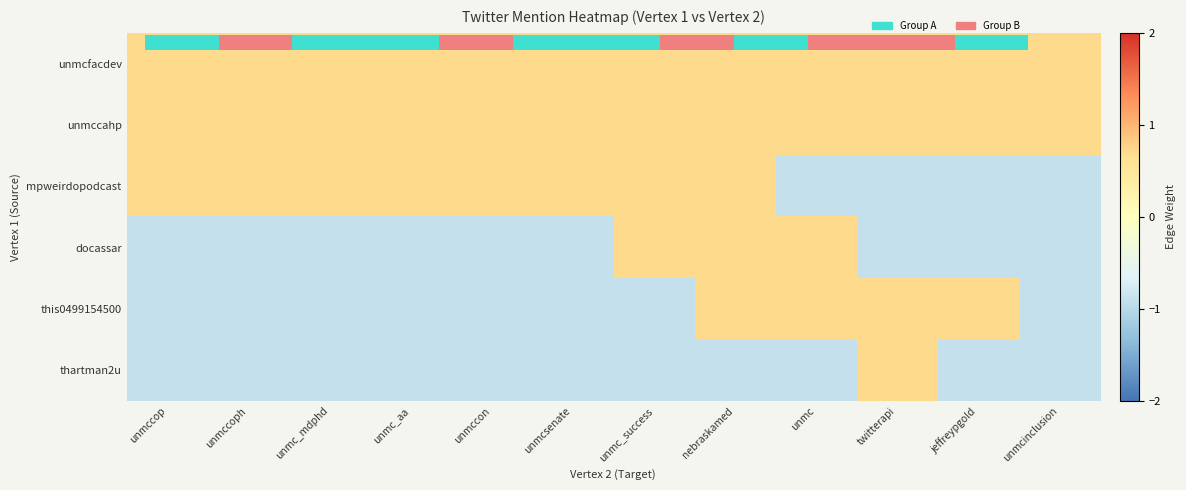

Is it true that unmccahp equals 0.7 at unmc_mdphd?

True